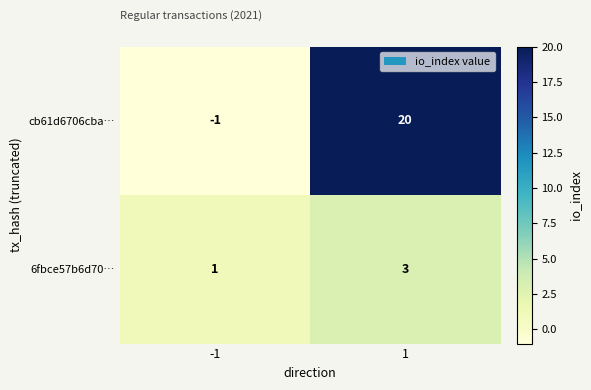

What is the approximate value of 6fbce57b6d70… at 1?

3